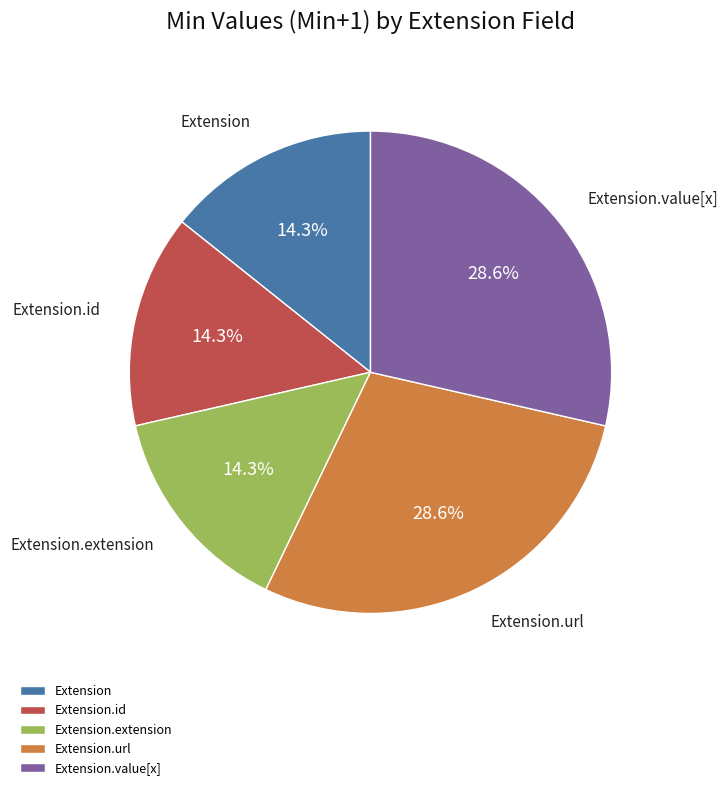

How many slices are in this pie chart?

5